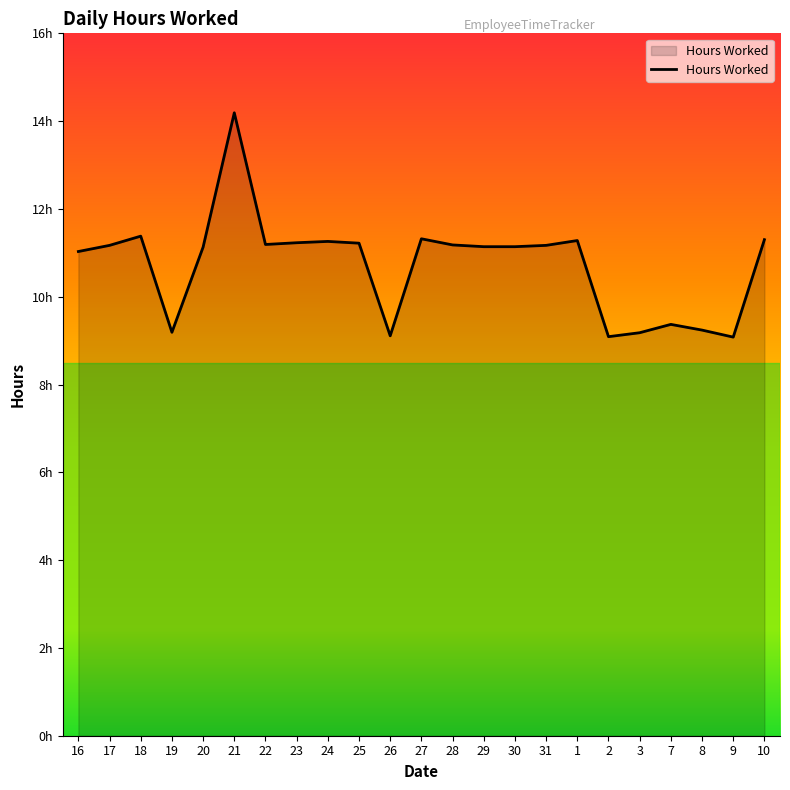

Does the chart have visible grid lines?

No